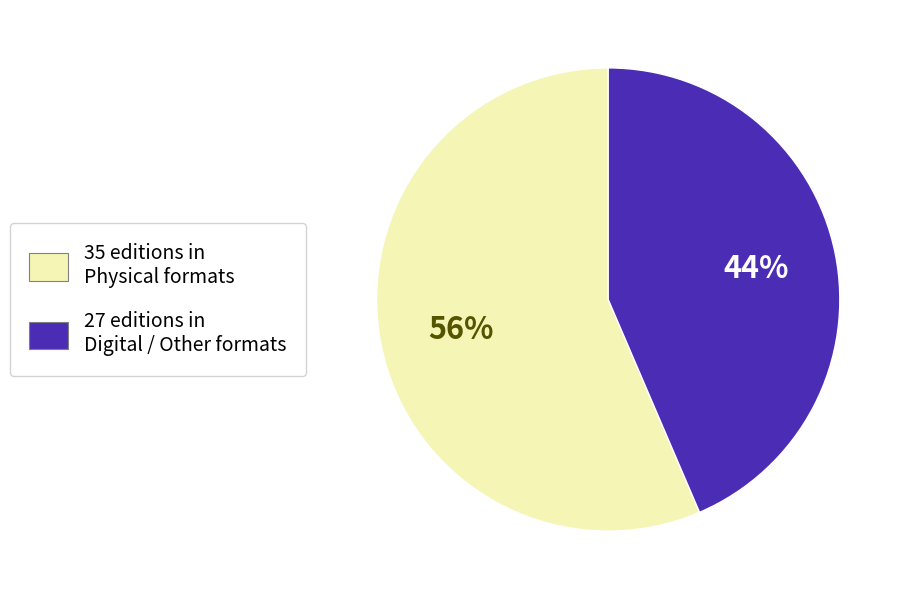

To the nearest percent, what is the average slice percentage?

50%